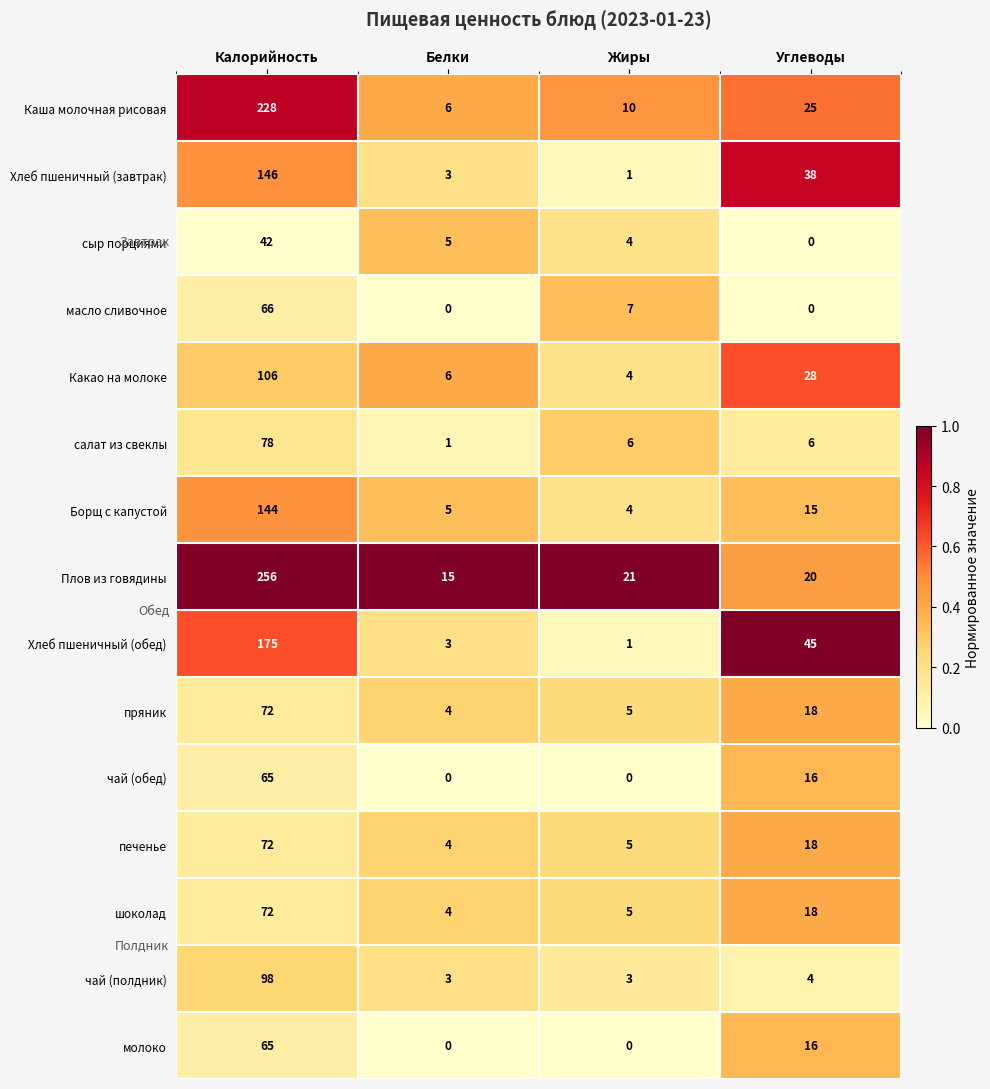

Is the value of Плов из говядины at Калорийность greater than the value of Хлеб пшеничный (завтрак) at Жиры?

Yes